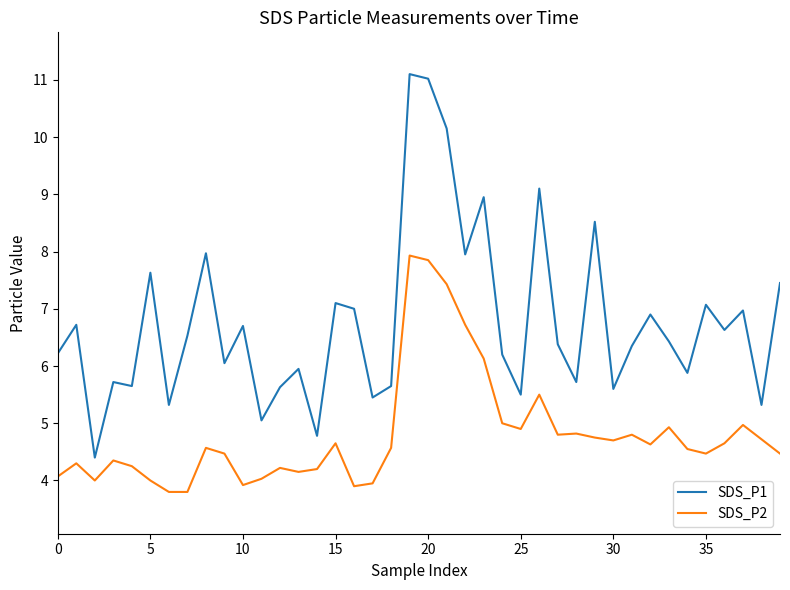

True or false: SDS_P2 and SDS_P1 intersect in this chart.

False